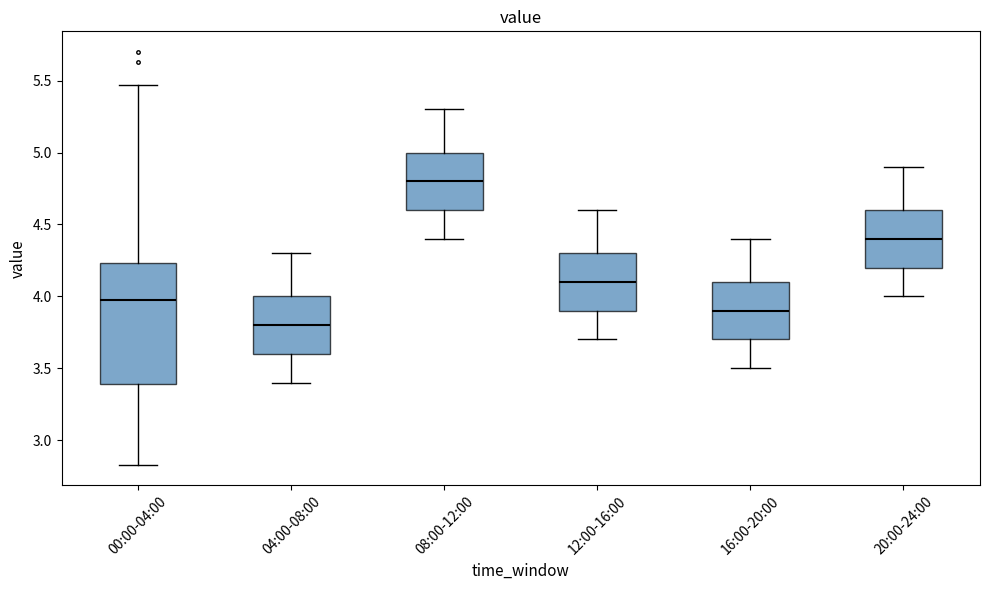

Which box has the highest median line?

08:00-12:00